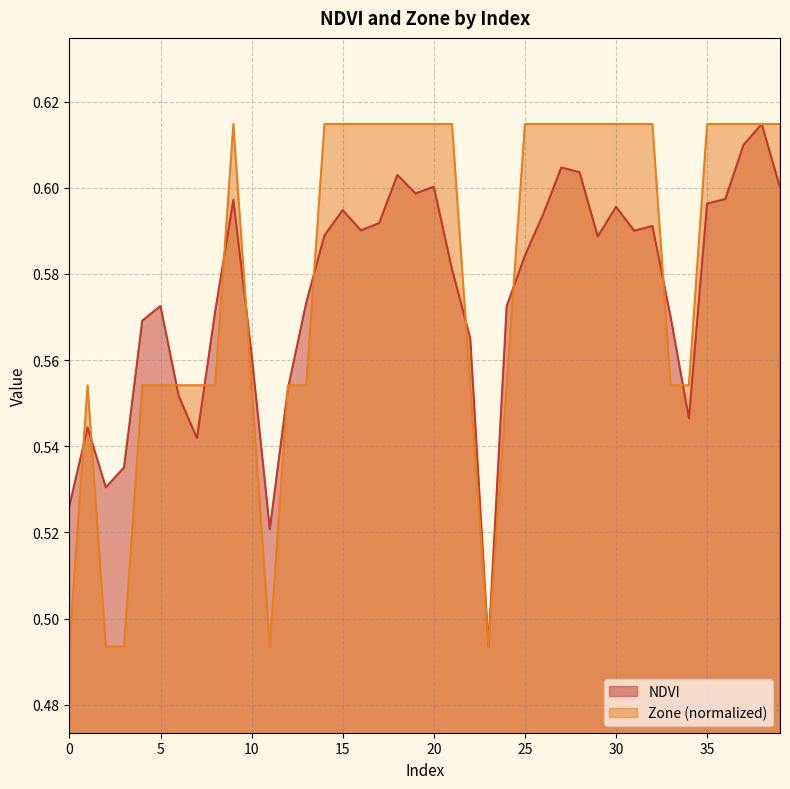

What are all the series names shown in the legend?

NDVI, Zone (normalized)